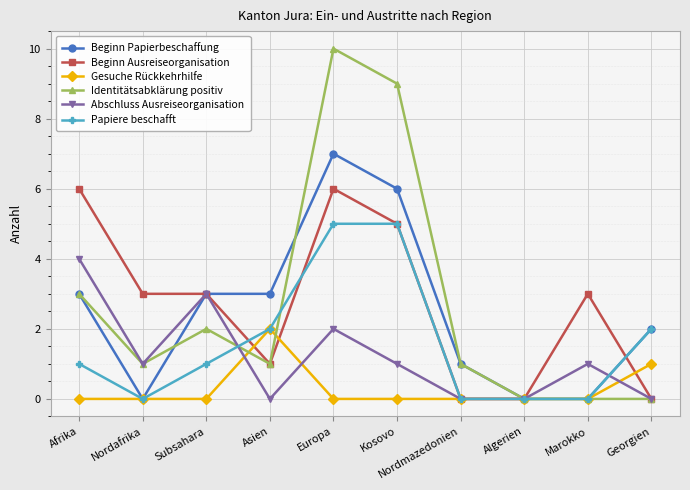

What is the sum of all Abschluss Ausreiseorganisation values?

12